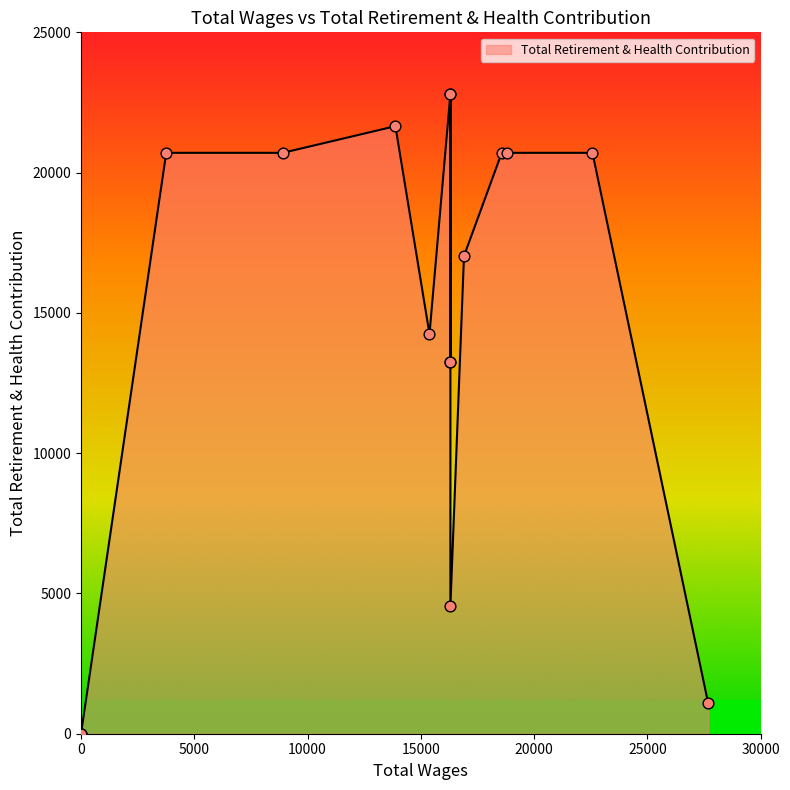

What is the change in value from 16304.0 to 3761.0?

+7464